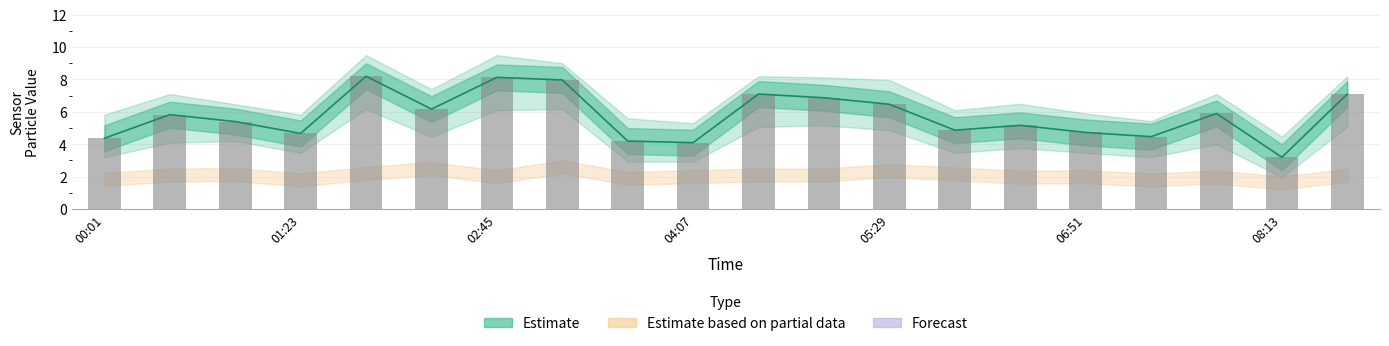

Reading left to right, extract all data points from this chart.

4.4	5.8	5.4	4.7	8.2	6.2	8.1	8.0	4.2	4.1	7.1	6.9	6.5	4.9	5.2	4.7	4.5	5.9	3.2	7.1